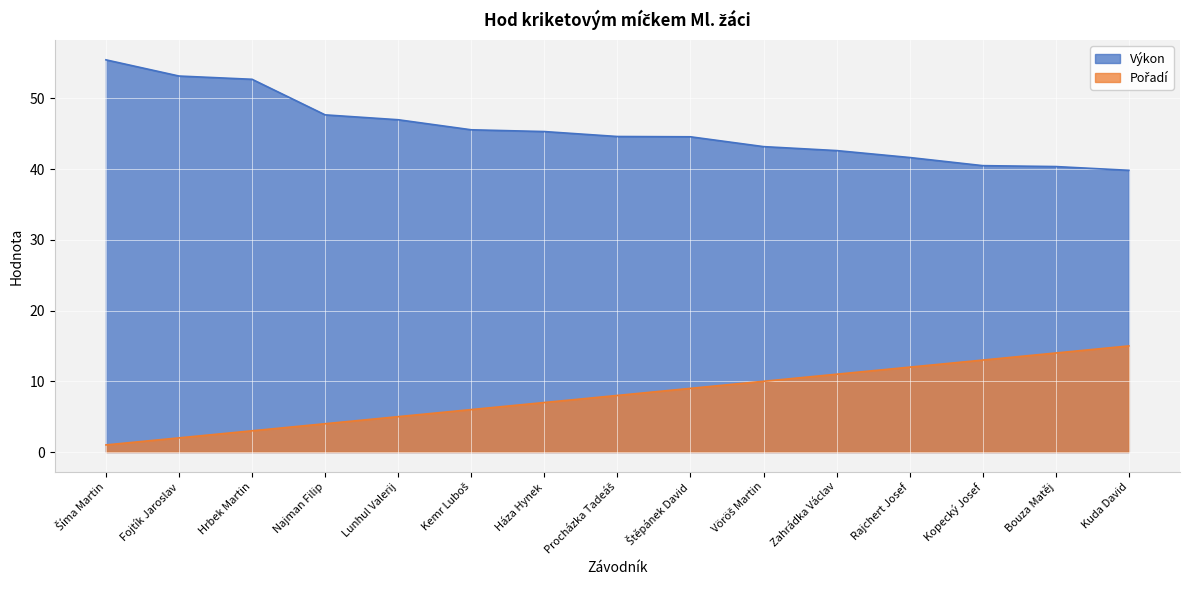

Reading right to left, transcribe all the data shown in this chart.

Pořadí: Kuda David=15.0	Bouza Matěj=14.0	Kopecký Josef=13.0	Rajchert Josef=12.0	Zahrádka Václav=11.0	Vöröš Martin=10.0	Štěpánek David=9.0	Procházka Tadeáš=8.0	Háza Hynek=7.0	Kemr Luboš=6.0	Lunhul Valerij=5.0	Najman Filip=4.0	Hrbek Martin=3.0	Fojtík Jaroslav=2.0	Šíma Martin=1.0
Výkon: Kuda David=39.8	Bouza Matěj=40.4	Kopecký Josef=40.5	Rajchert Josef=41.6	Zahrádka Václav=42.6	Vöröš Martin=43.2	Štěpánek David=44.6	Procházka Tadeáš=44.6	Háza Hynek=45.3	Kemr Luboš=45.6	Lunhul Valerij=47.0	Najman Filip=47.7	Hrbek Martin=52.7	Fojtík Jaroslav=53.2	Šíma Martin=55.5